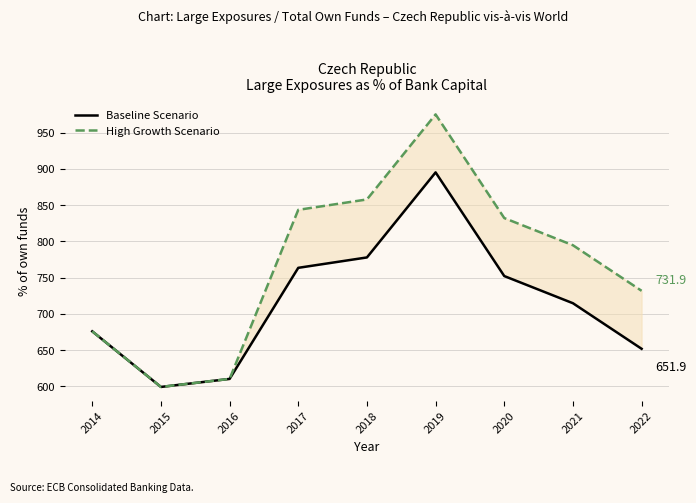

What is the maximum value for High Growth Scenario?

975.3